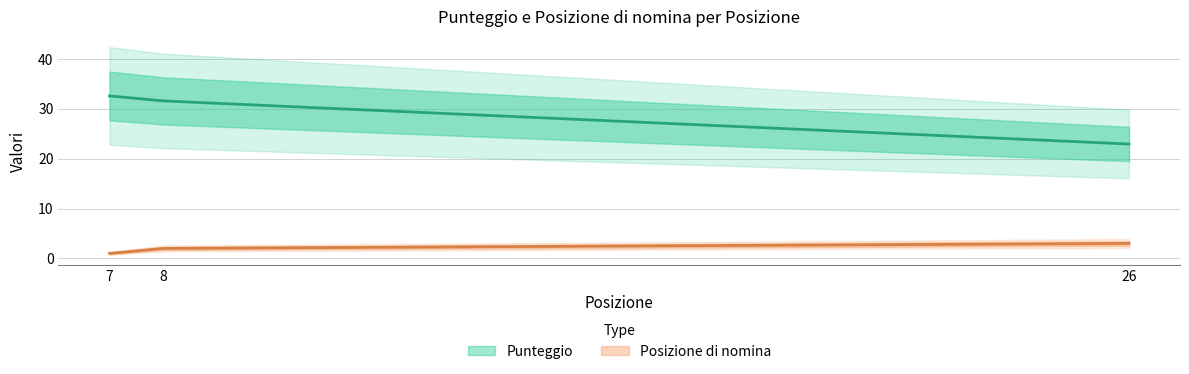

What is the sum of all Posizione di nomina values?

6.0